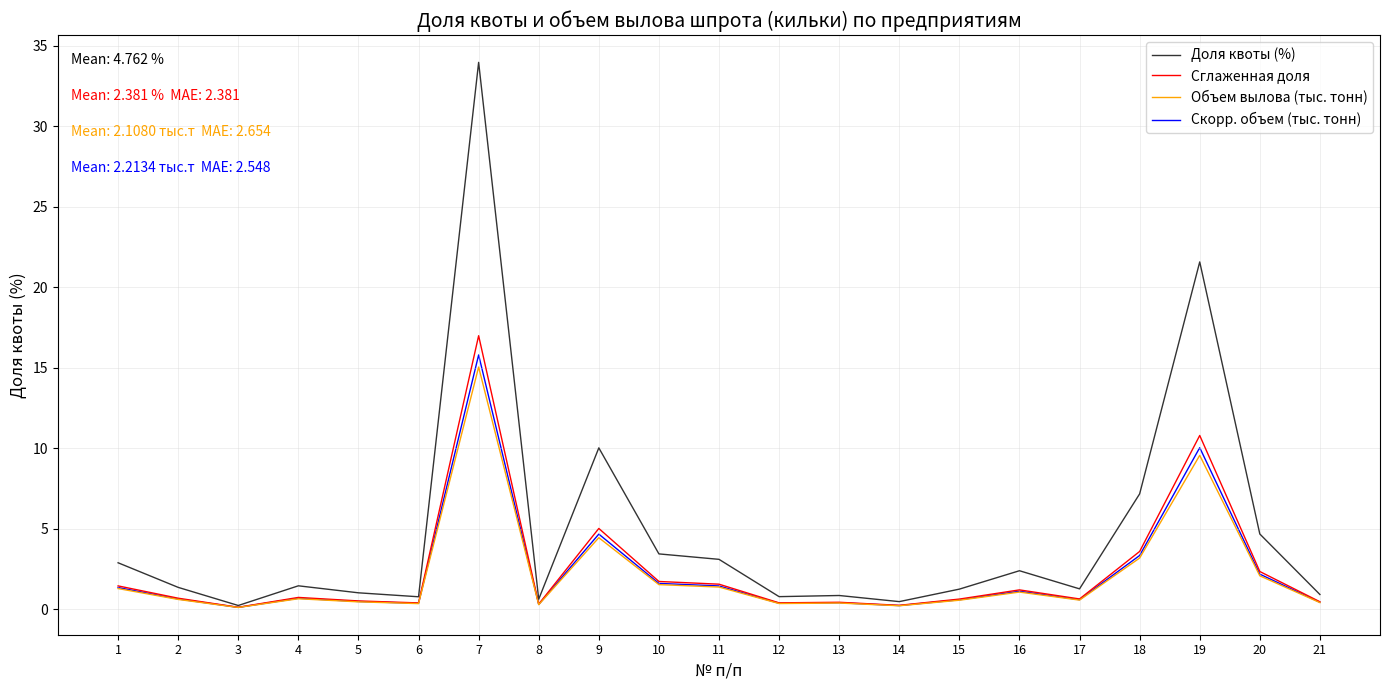

What is the spread (max minus min) of values at 1?

1.6